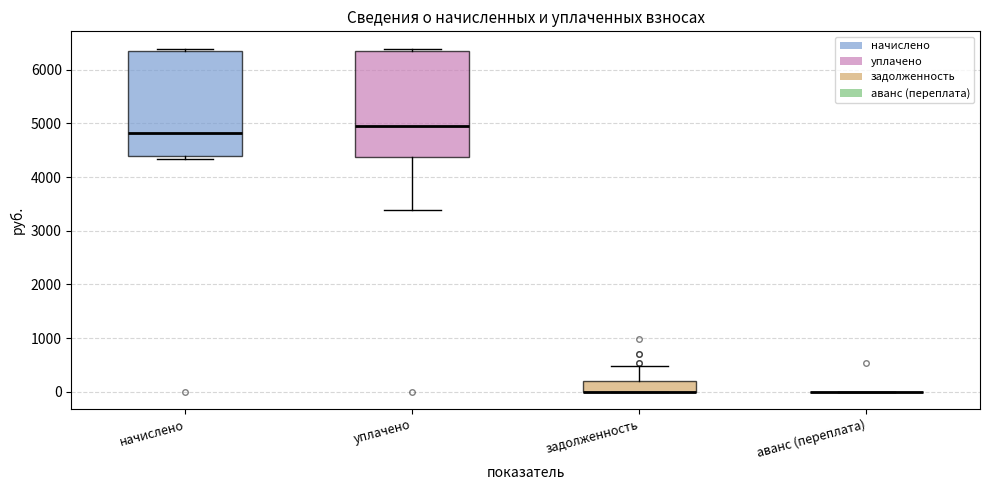

Reading left to right, transcribe this box plot: for each box, give where its median line is, the range the box spans, and where its two whiskers end, as read against the y-axis. The values are not printed on the chart, so give them approximately, as read against the axis.

начислено: median 4800, box 4400 to 6300, whiskers 4300 to 6400
уплачено: median 5000, box 4400 to 6300, whiskers 3400 to 6400
задолженность: median 0 (drawn on the box's lower edge), box 0 to 200, whiskers 0 to 500
аванс (переплата): box collapsed to a line at 0, whiskers 0 to 0